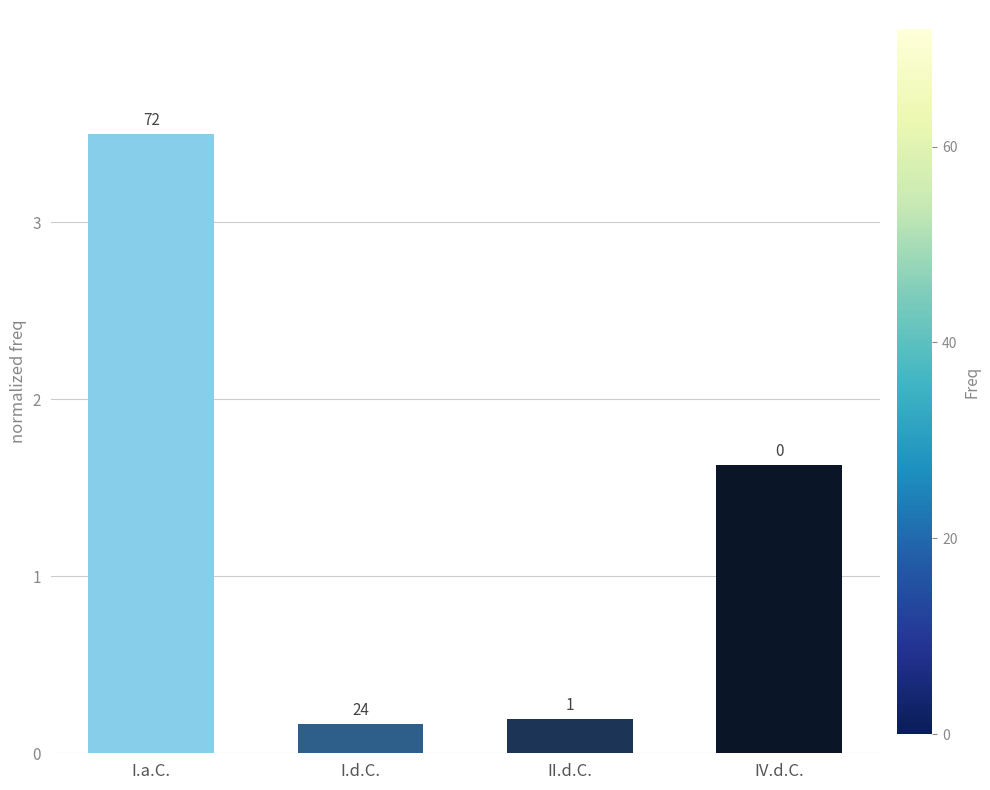

Reading right to left, transcribe all the data shown in this chart.

1.6	0.2	0.2	3.5